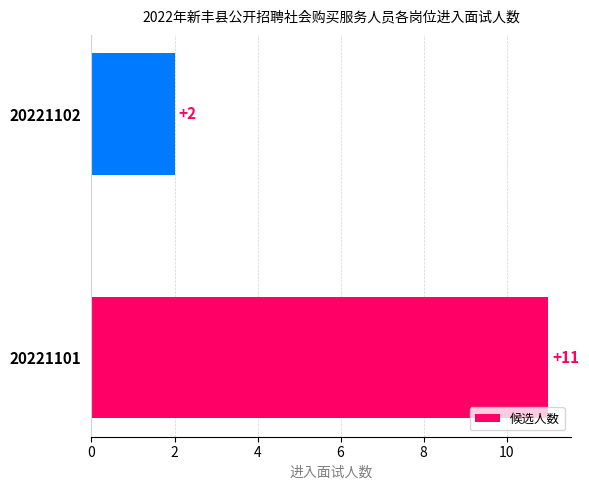

At which label is the value closest to 6?

20221102